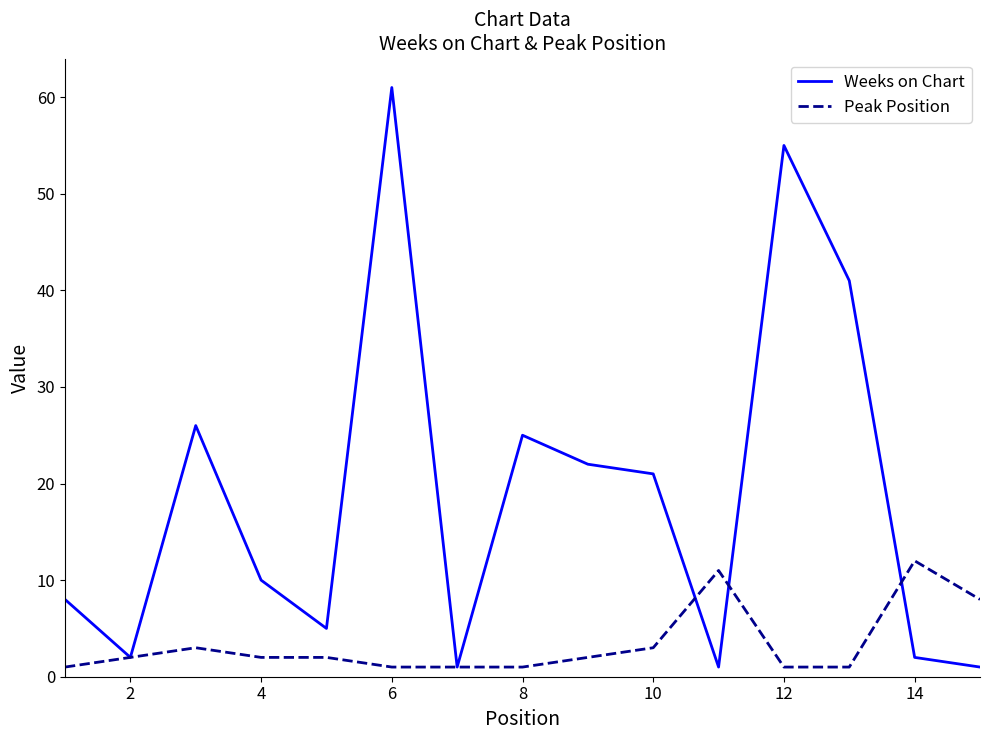

Which series has the largest total across all categories?

Weeks on Chart